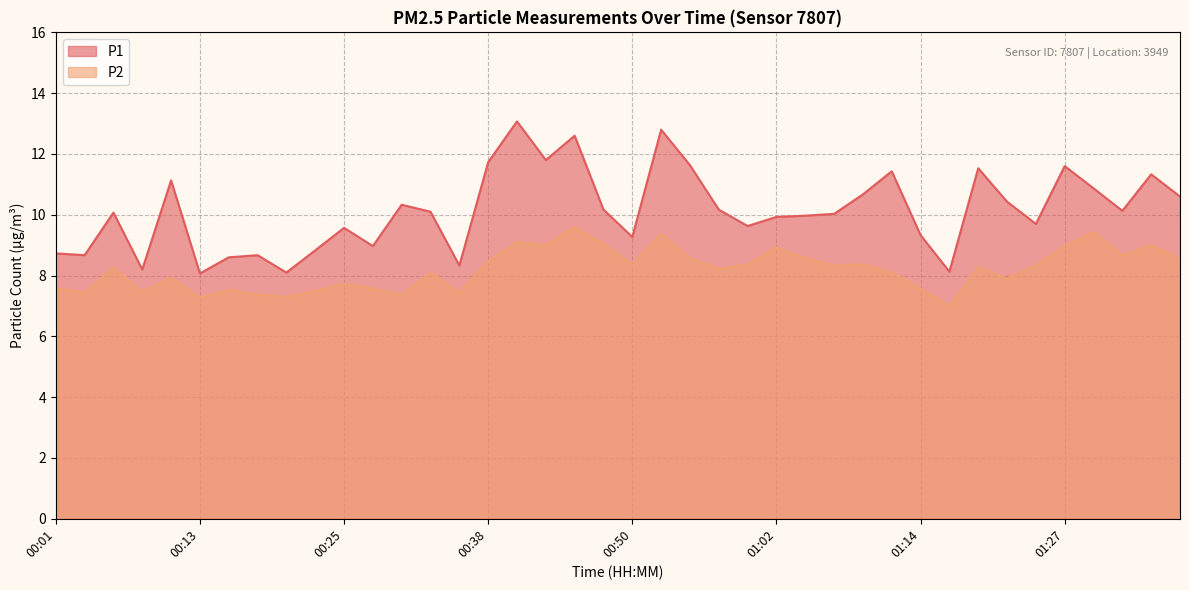

What is the value of the P2 point at the 11th from the left?

7.7